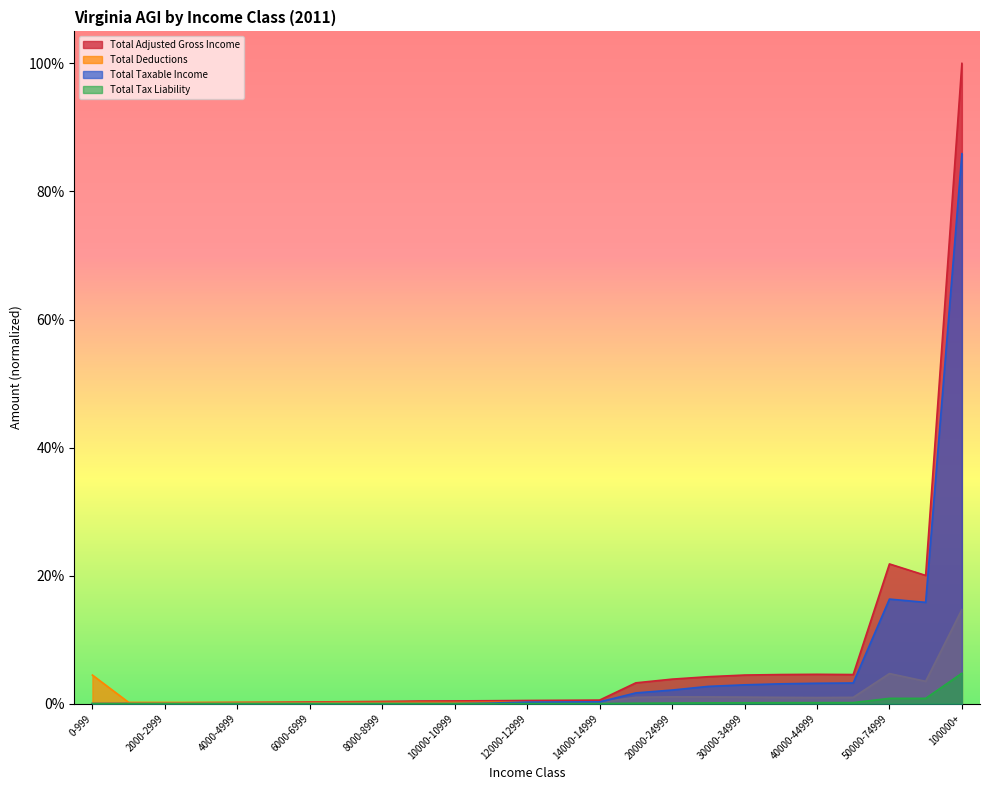

True or false: Total Tax Liability and Total Deductions cross at least once.

False